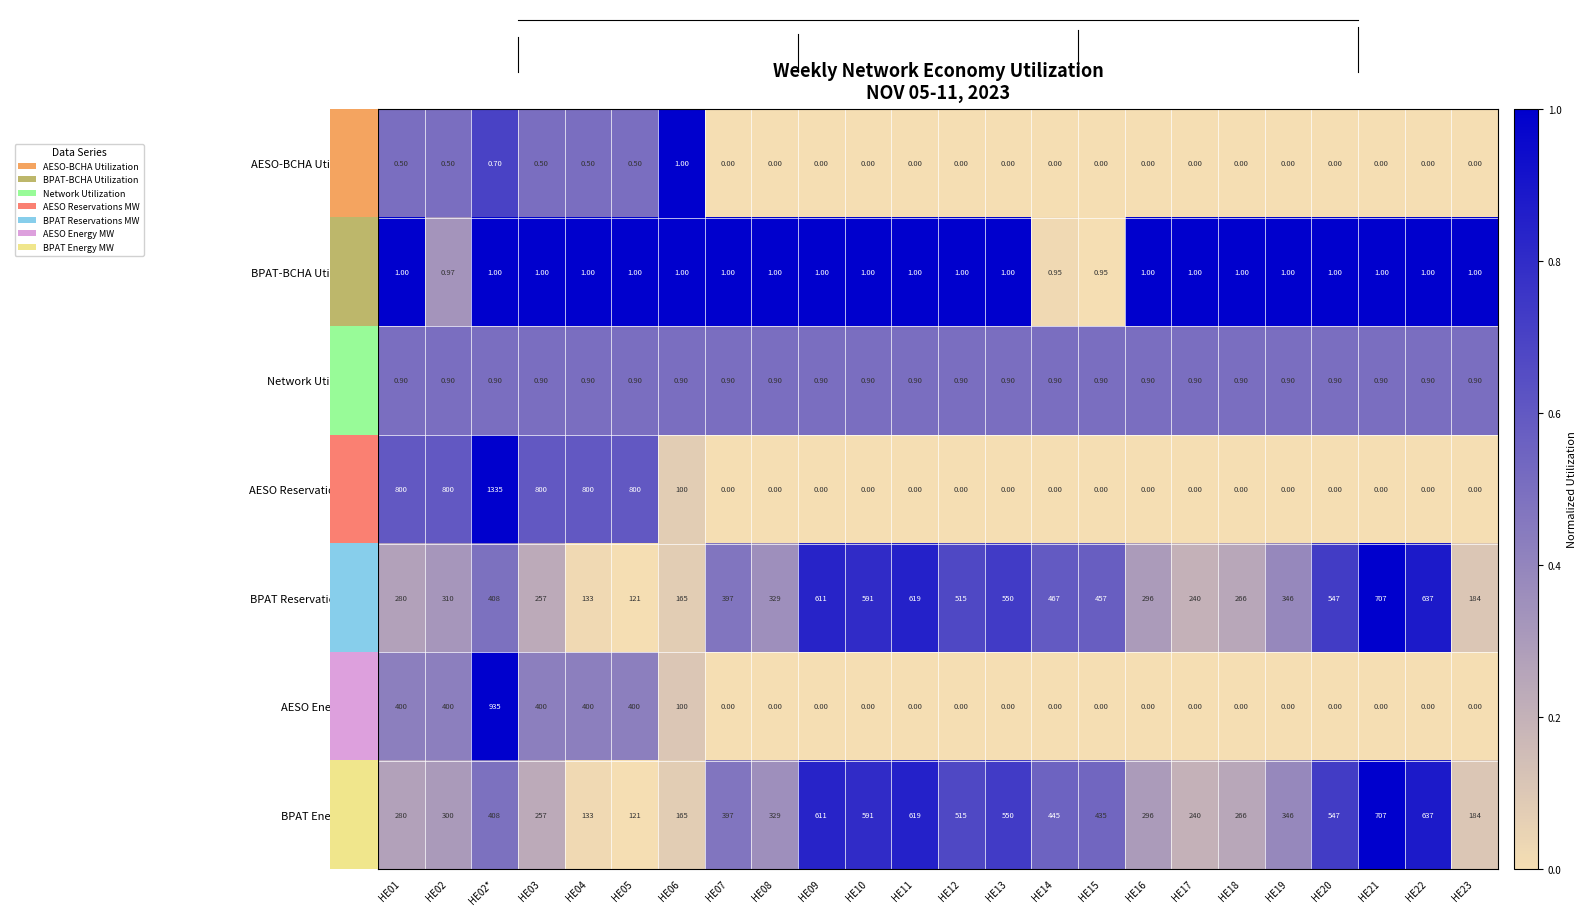

Which series has the largest total across all categories?

BPAT Reservations MW